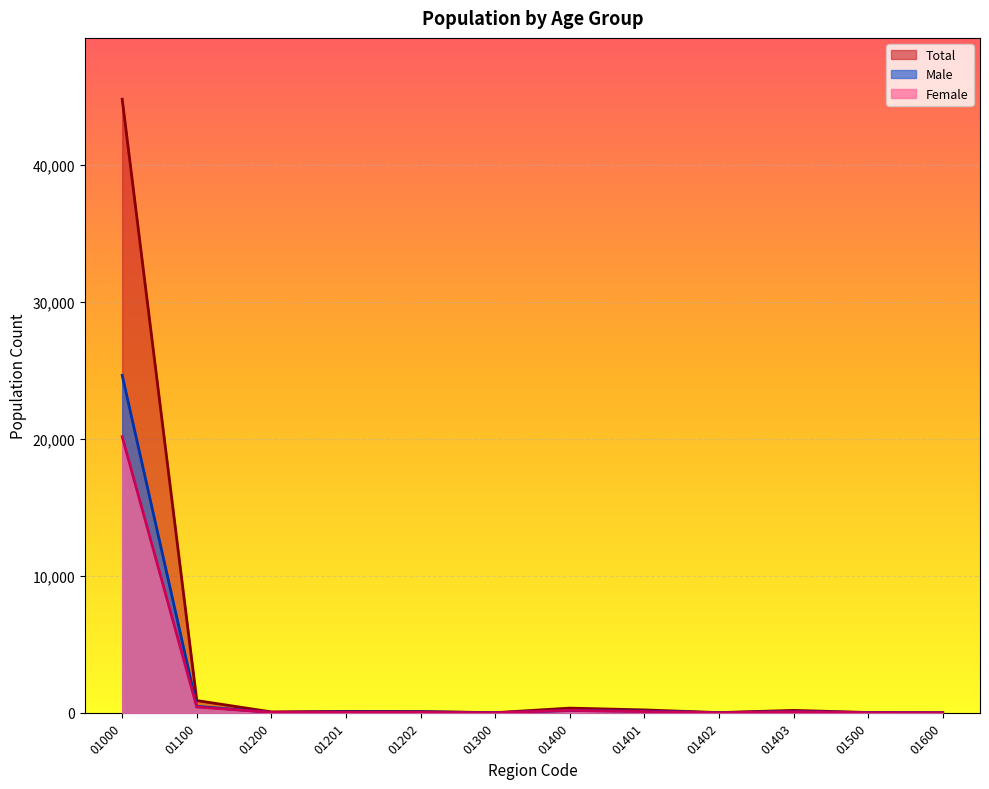

Reading right to left, transcribe all the data shown in this chart.

Total: 3	20	176	13	209	341	8	95	103	64	892	44778
Male: 3	14	95	10	119	167	5	65	70	29	473	24628
Female: 0	6	81	3	90	174	3	30	33	35	419	20150